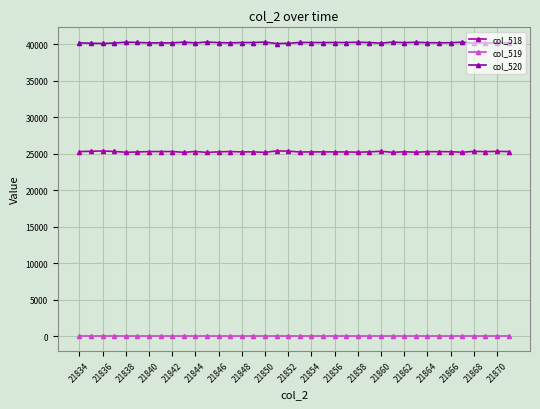

At which category is the sum across all series the highest?

21834